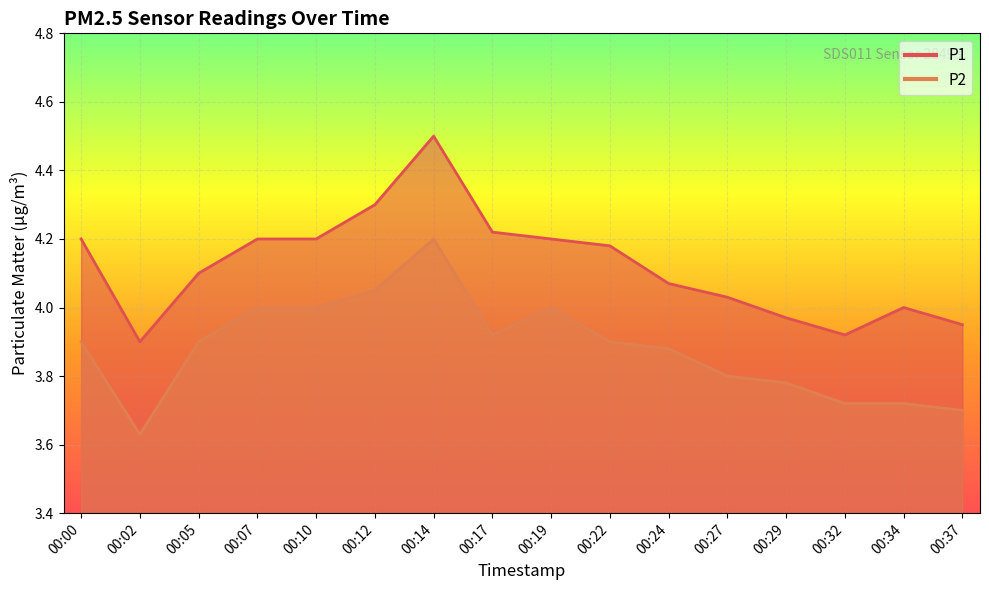

Which series has the largest range (max minus min)?

P1